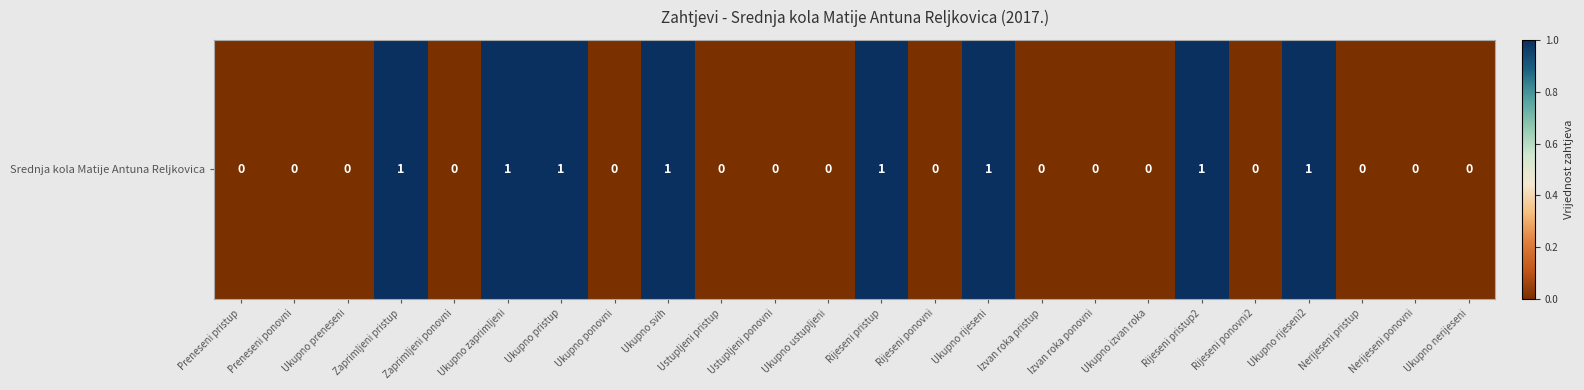

List the labels in order of value, smallest first.

Preneseni pristup, Preneseni ponovni, Ukupno preneseni, Zaprimljeni ponovni, Ukupno ponovni, Ustupljeni pristup, Ustupljeni ponovni, Ukupno ustupljeni, Rijeseni ponovni, Izvan roka pristup, Izvan roka ponovni, Ukupno izvan roka, Rijeseni ponovni2, Nerijeseni pristup, Nerijeseni ponovni, Ukupno nerijeseni, Zaprimljeni pristup, Ukupno zaprimljeni, Ukupno pristup, Ukupno svih, Rijeseni pristup, Ukupno rijeseni, Rijeseni pristup2, Ukupno rijeseni2